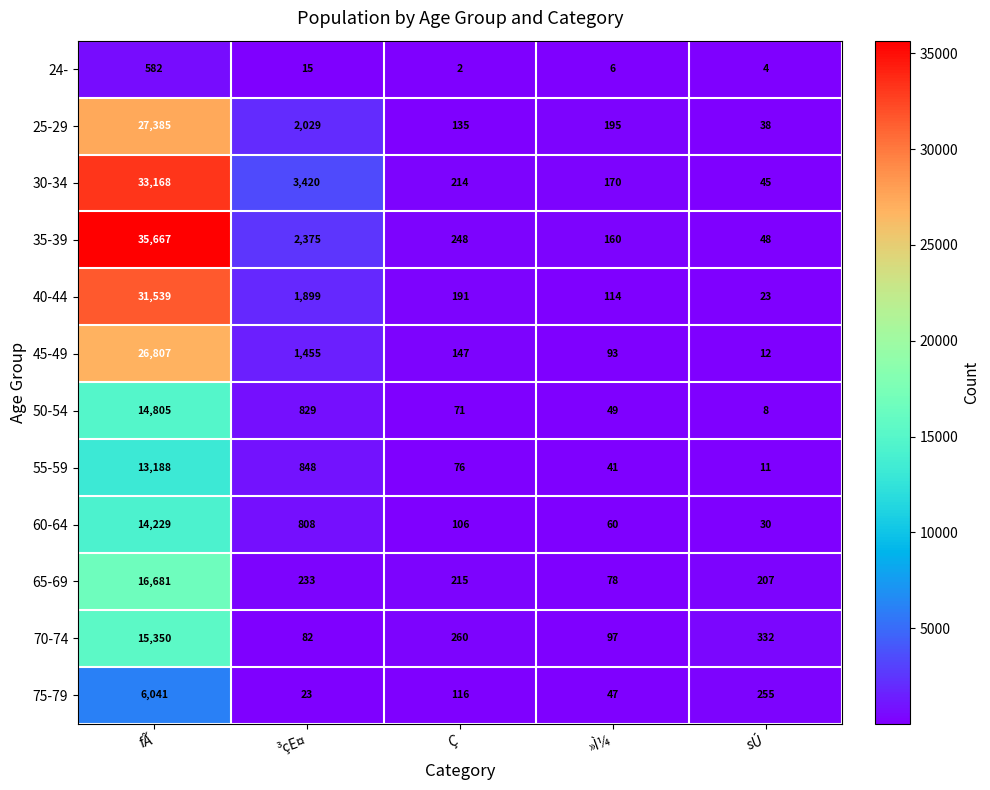

At which label is 40-44 closest to 15781?

³çE¤